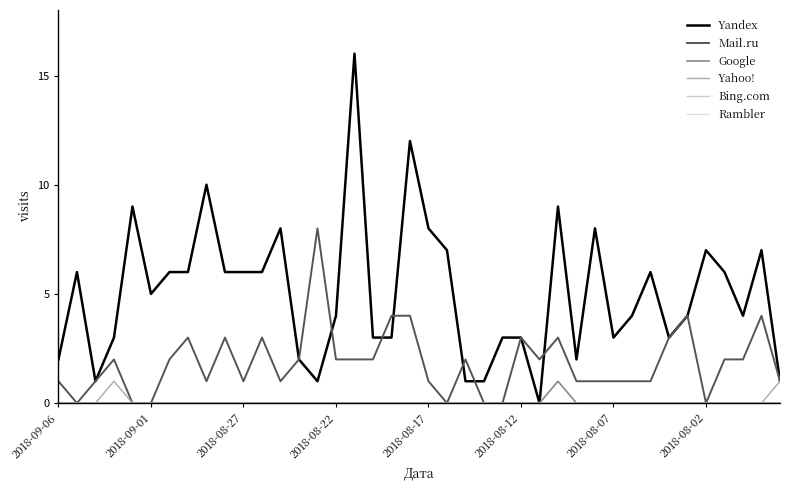

At how many categories does at least one series exceed 7?

9